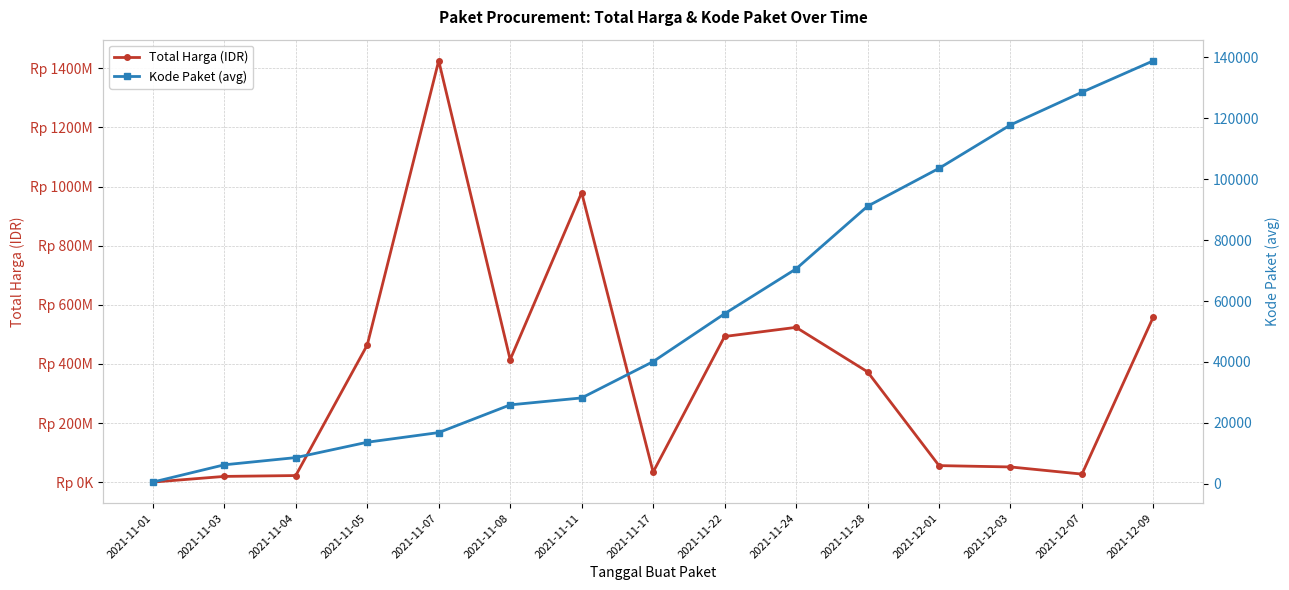

Reading left to right, what are all the values shown in this chart?

Total Harga (IDR): 2021-11-01=346053.5	2021-11-03=19607045.7	2021-11-04=22523418.8	2021-11-05=464002100.0	2021-11-07=1425867900.0	2021-11-08=414567000.0	2021-11-11=979813240.0	2021-11-17=34292000.0	2021-11-22=493000000.0	2021-11-24=523859200.0	2021-11-28=373404000.0	2021-12-01=56152800.0	2021-12-03=51601000.0	2021-12-07=27412000.0	2021-12-09=559971000.0
Kode Paket (avg): 2021-11-01=569.5	2021-11-03=6241.7	2021-11-04=8611.8	2021-11-05=13652.0	2021-11-07=16823.0	2021-11-08=25913.5	2021-11-11=28195.7	2021-11-17=40112.0	2021-11-22=55826.0	2021-11-24=70542.0	2021-11-28=91101.0	2021-12-01=103541.0	2021-12-03=117783.0	2021-12-07=128516.0	2021-12-09=138846.5